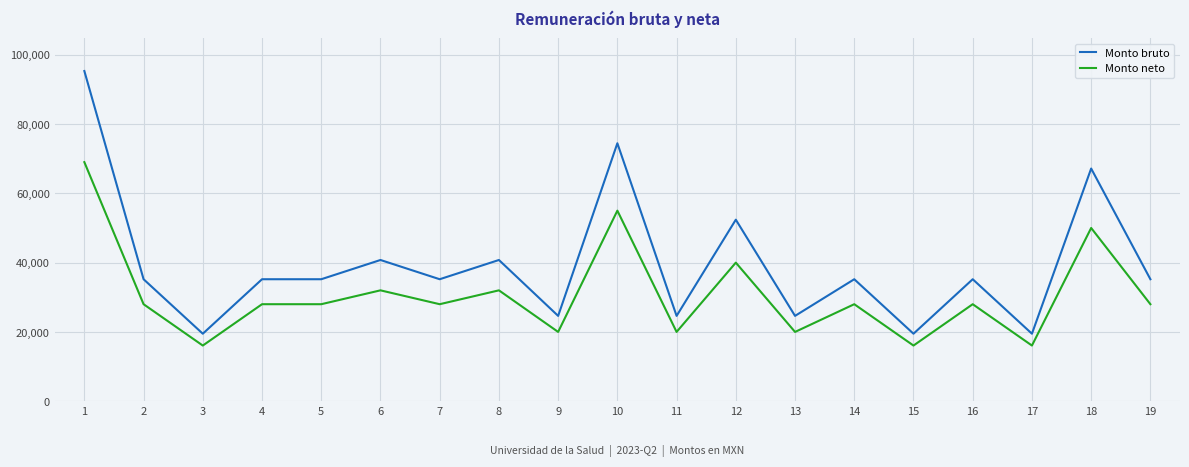

True or false: Monto neto and Monto bruto intersect in this chart.

False